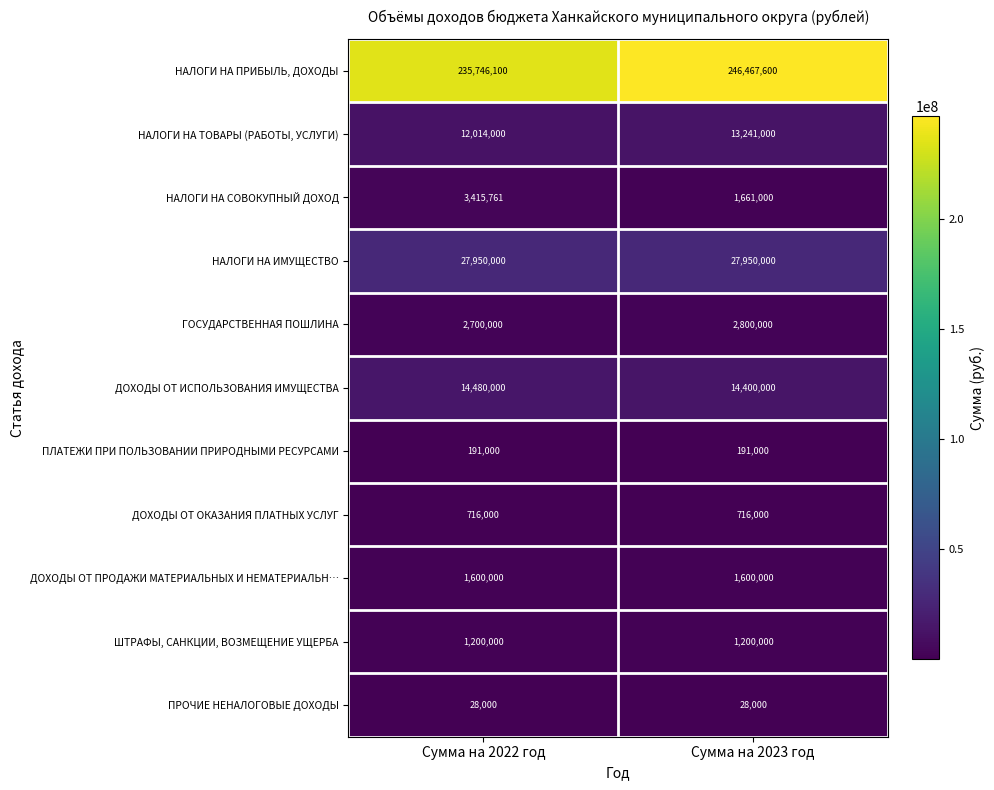

Which label corresponds to the largest value in the chart?

Сумма на 2023 год